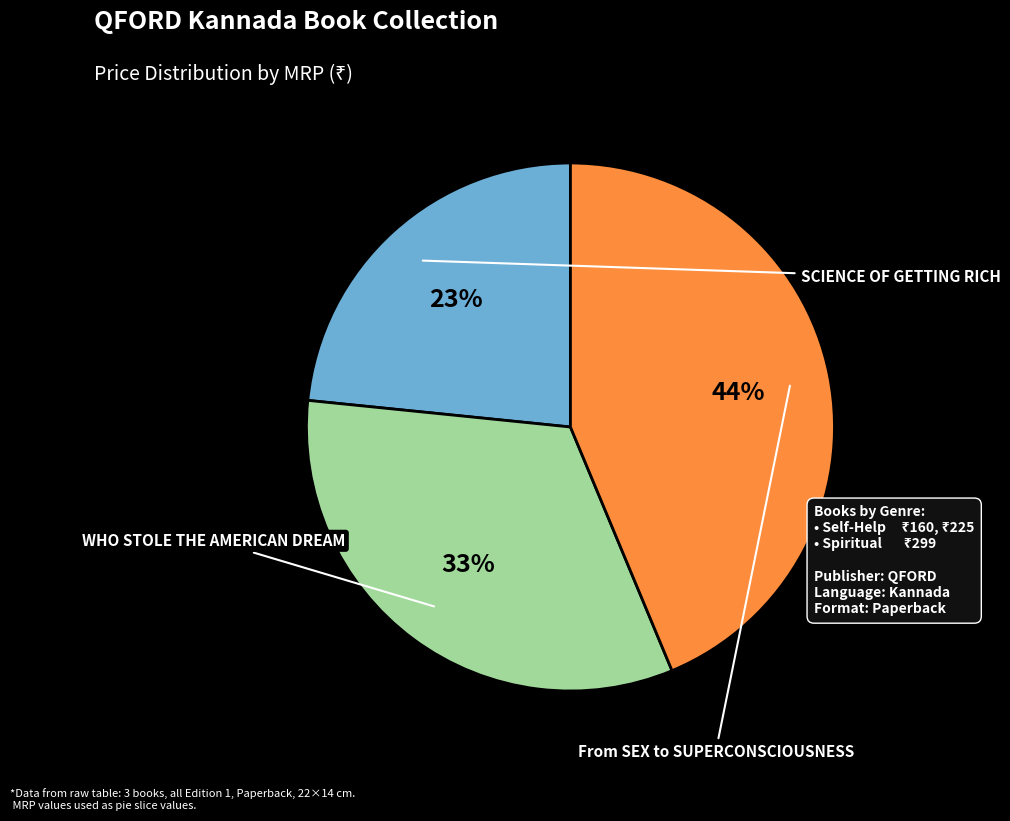

Is there a majority slice in this chart?

No